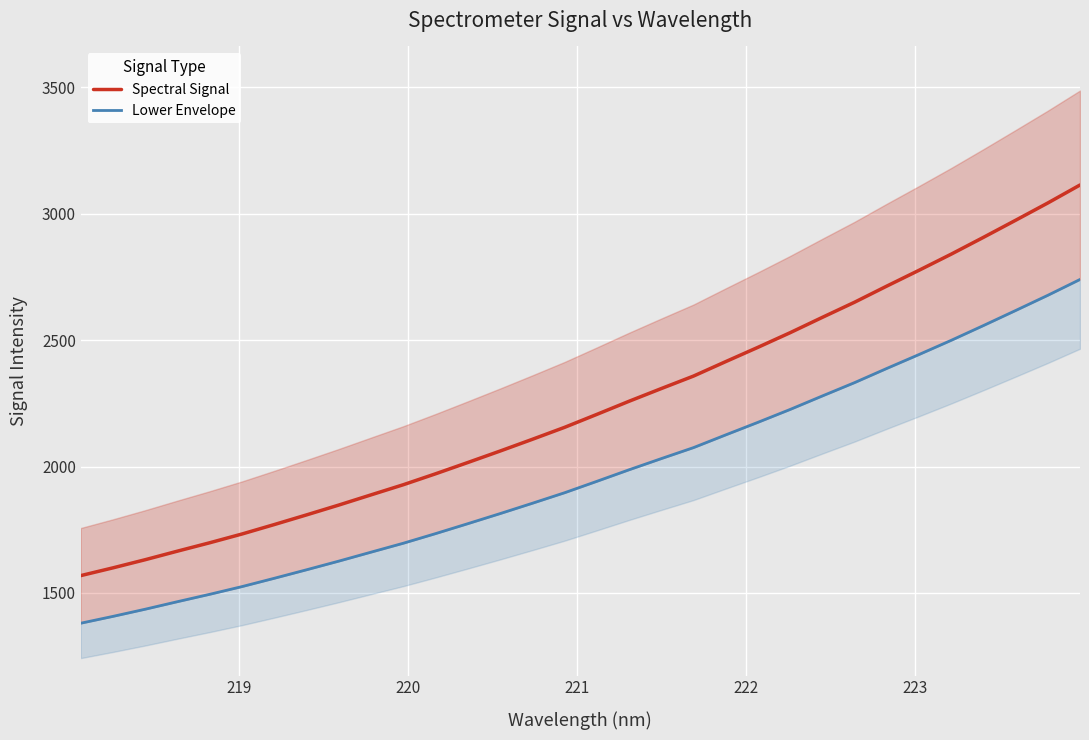

What is the minimum value for Spectral Signal?

1568.6